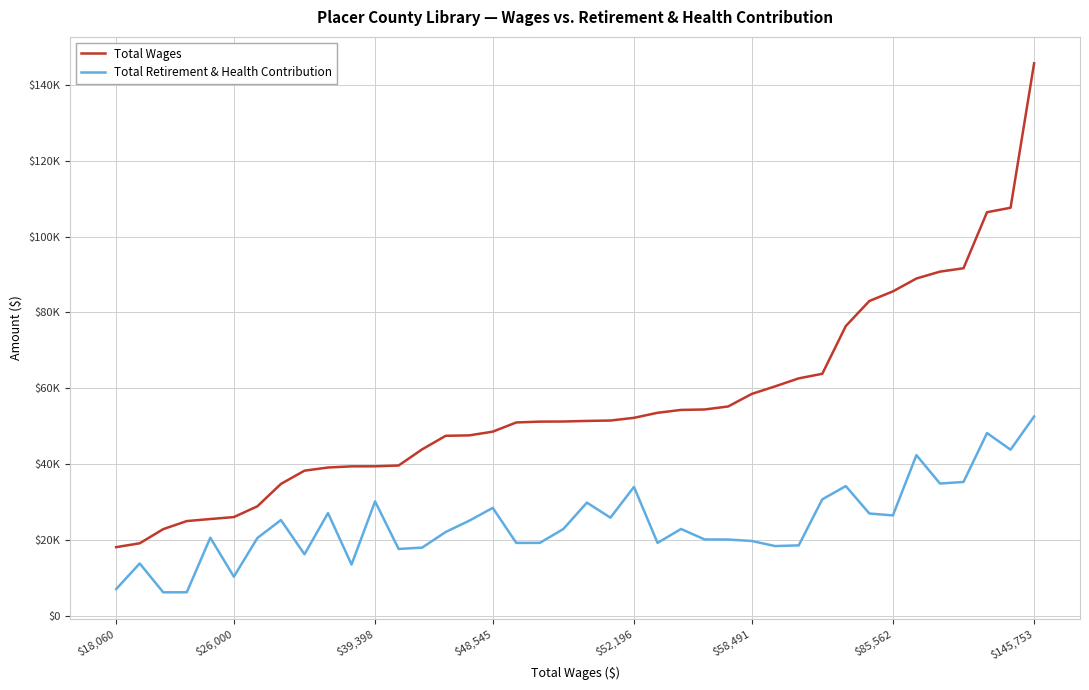

At which label does Total Wages reach its peak?

$145,753